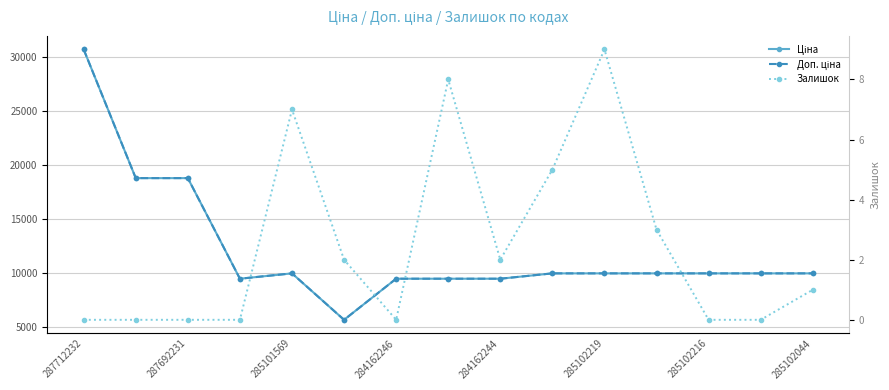

What is the value of the Залишок point at the 10th from the left?

5.0